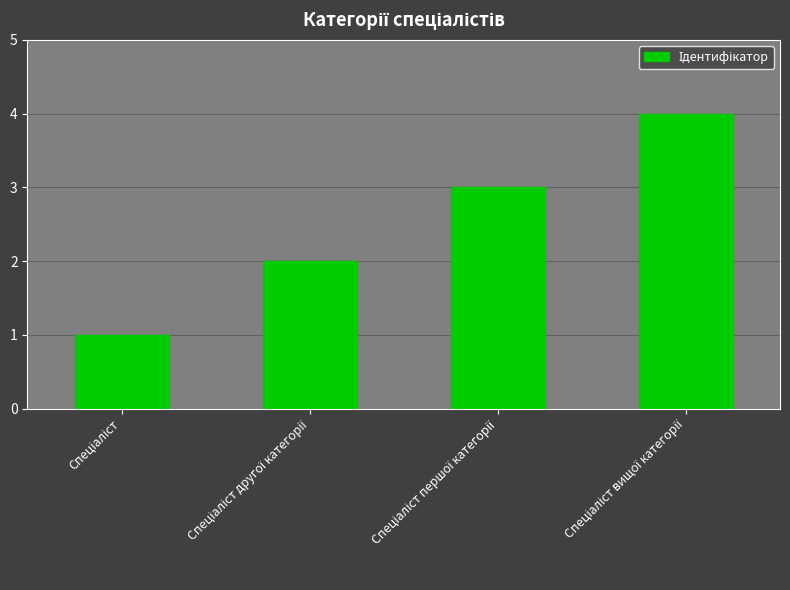

What is the sum of all values?

10